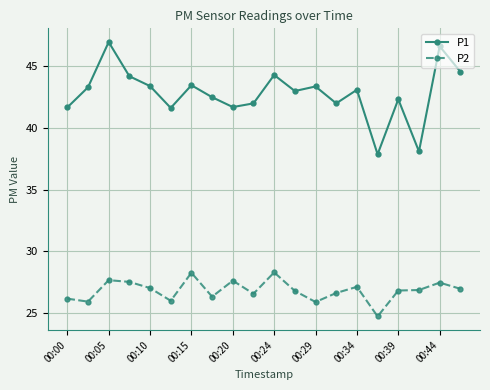

At how many categories does at least one series exceed 30?

20